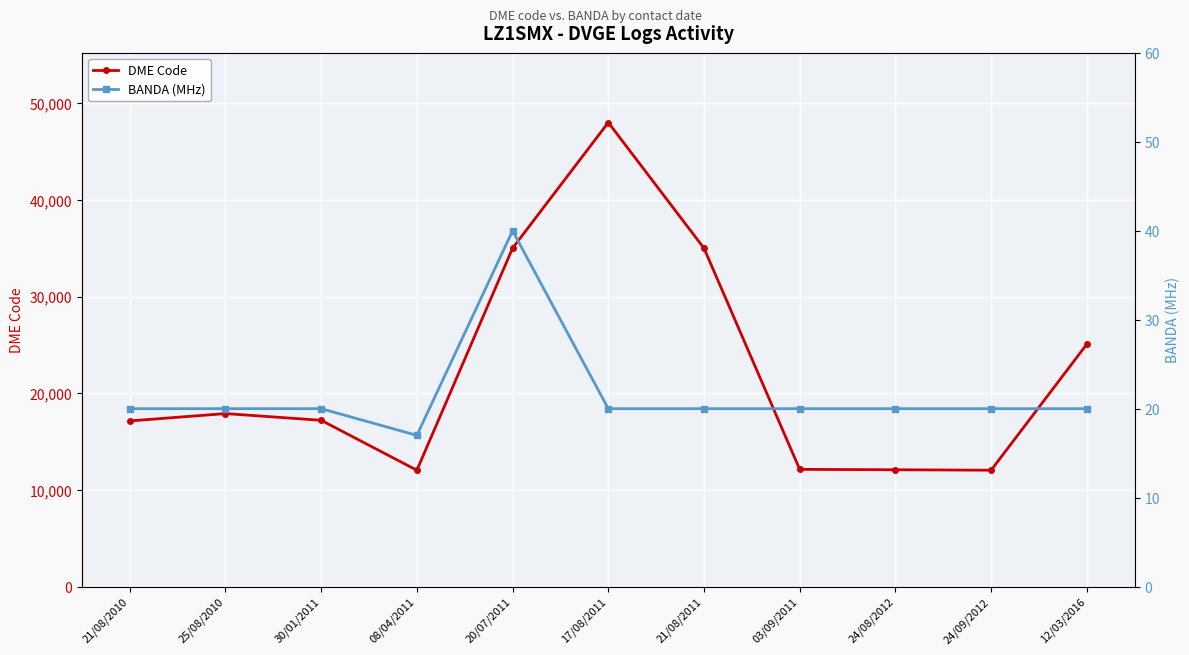

What is the sum of all BANDA (MHz) values?

237